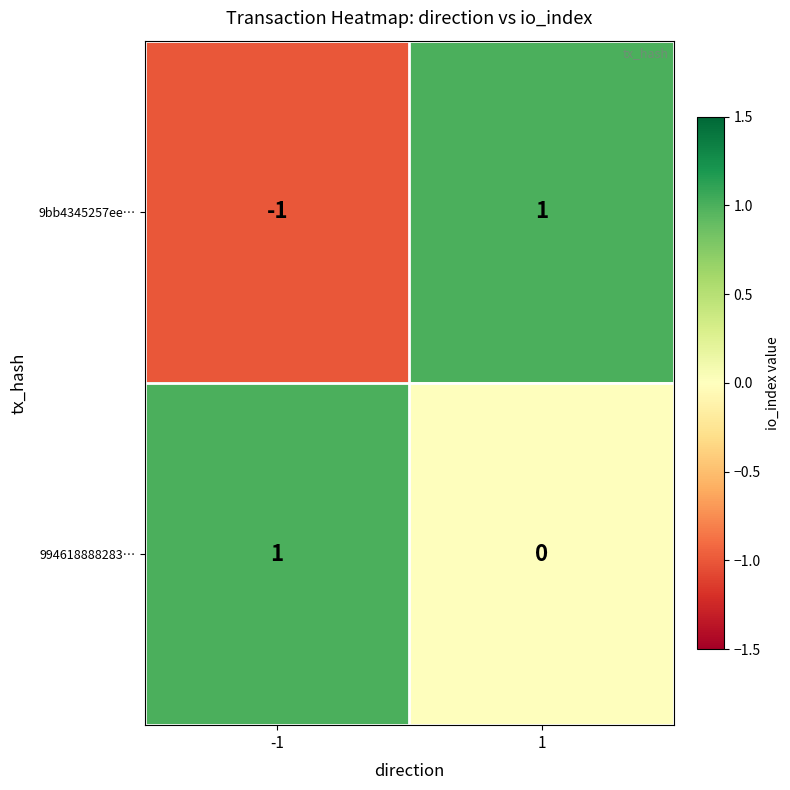

List the series in order of their overall mean, highest first.

994618888283…, 9bb4345257ee…